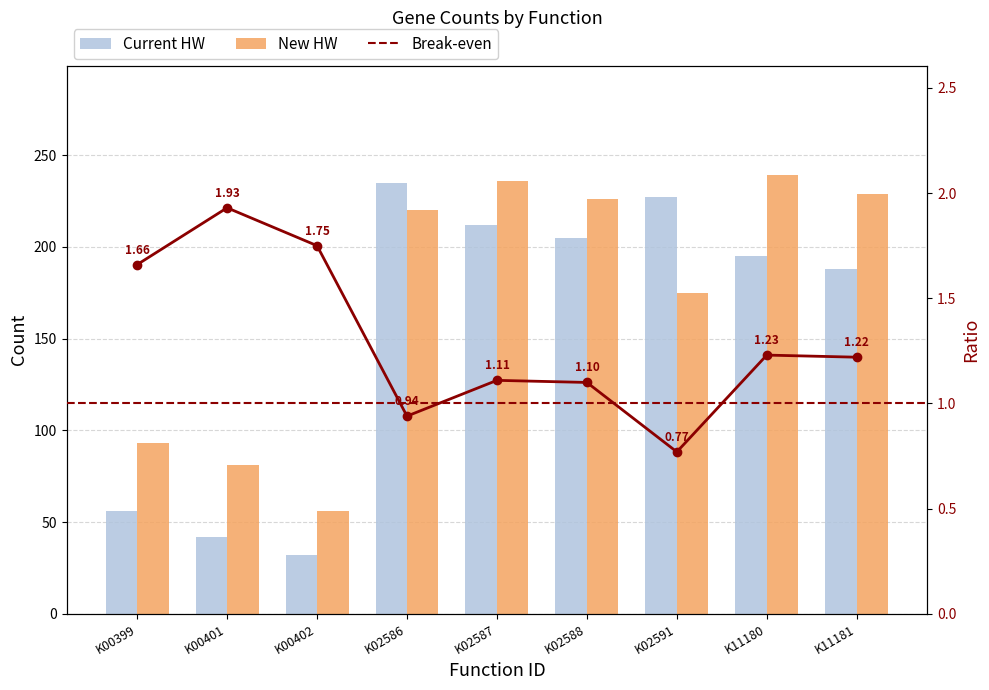

What is the maximum value for Current HW?

235